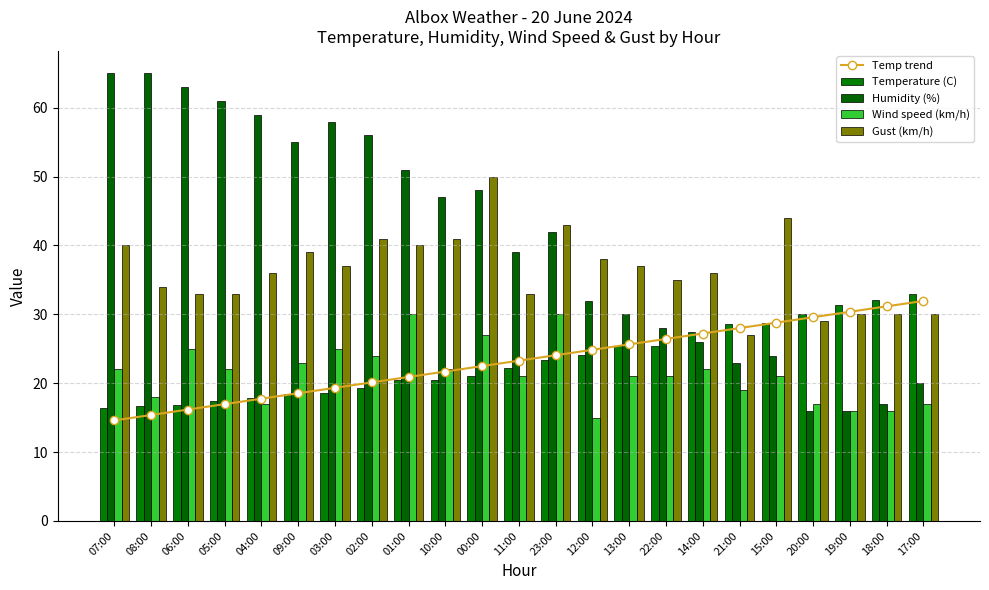

Where does the Wind speed (km/h) series first go above 21?

07:00